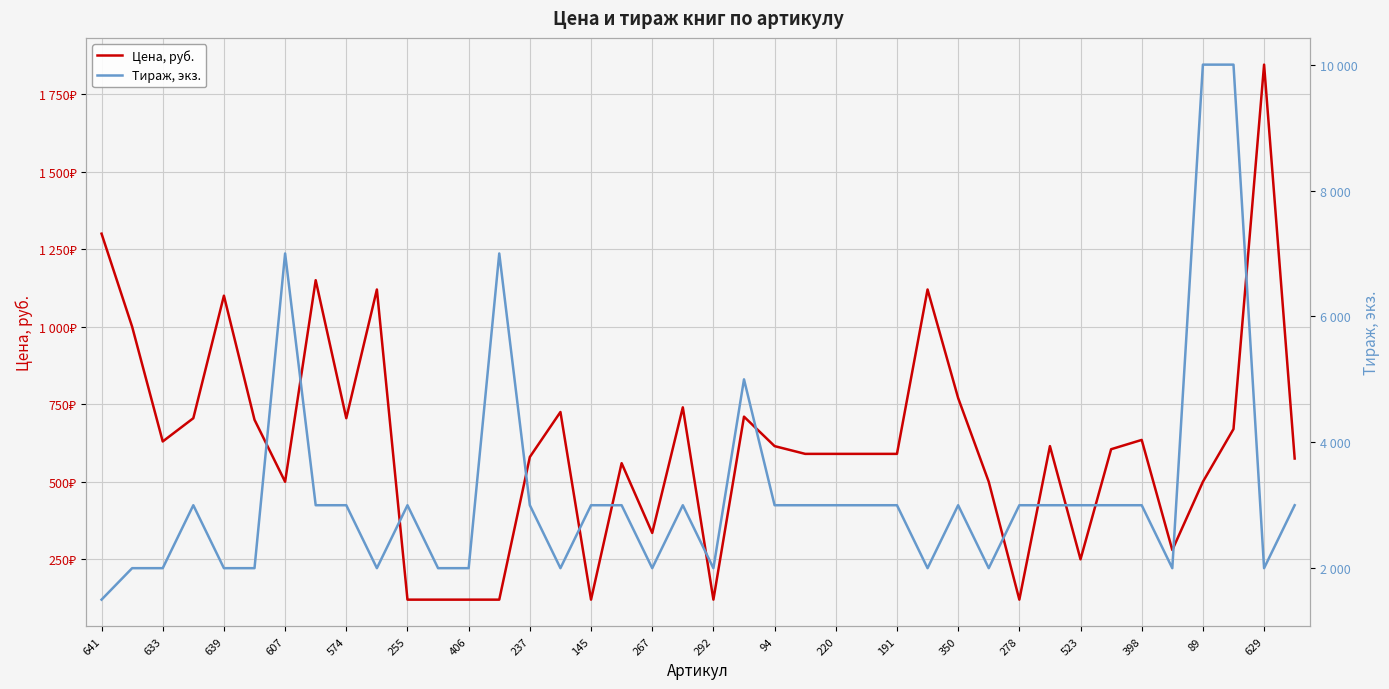

Rank the series by their average value, from lowest to highest.

Цена, руб., Тираж, экз.